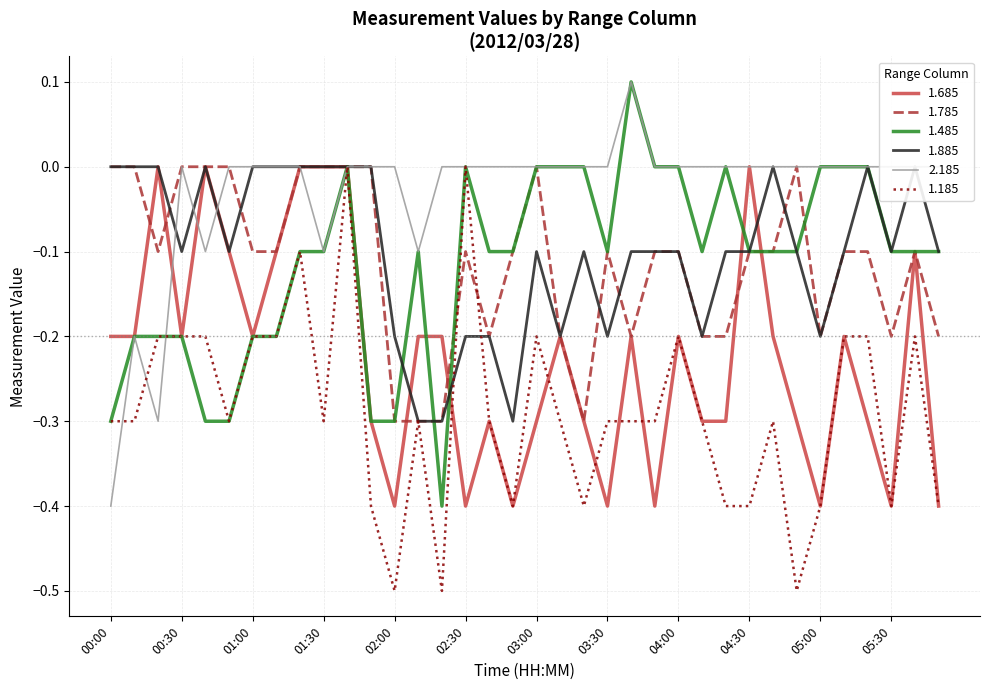

Rank the series at 2012/03/28 04:20 from lowest to highest value.

1.185, 1.685, 1.785, 1.885, 1.485, 2.185